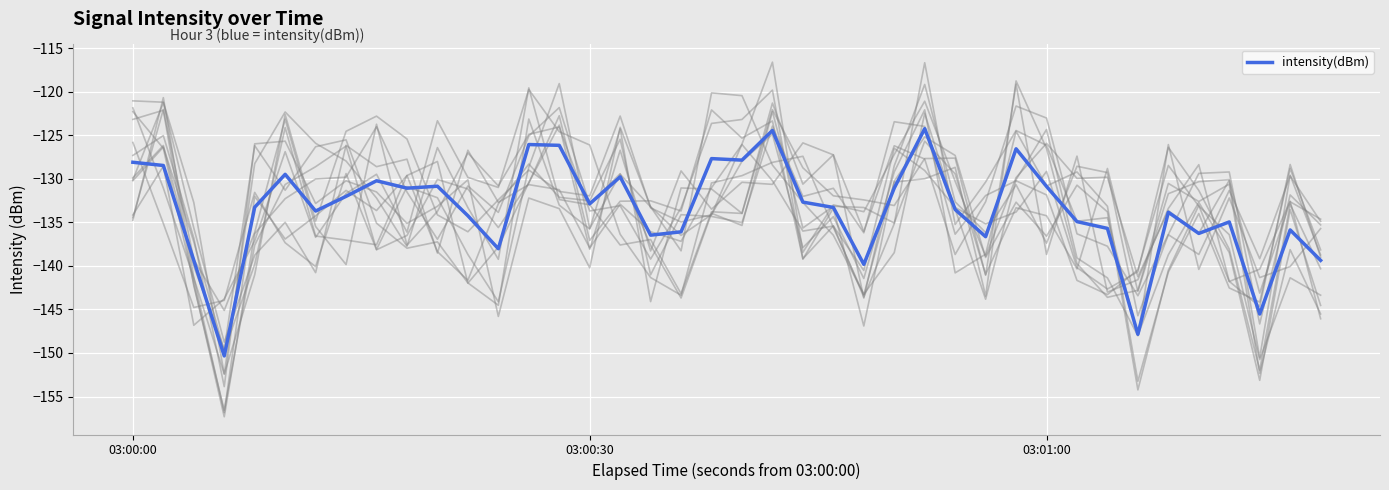

What is the minimum value for intensity(dBm)?

-150.3